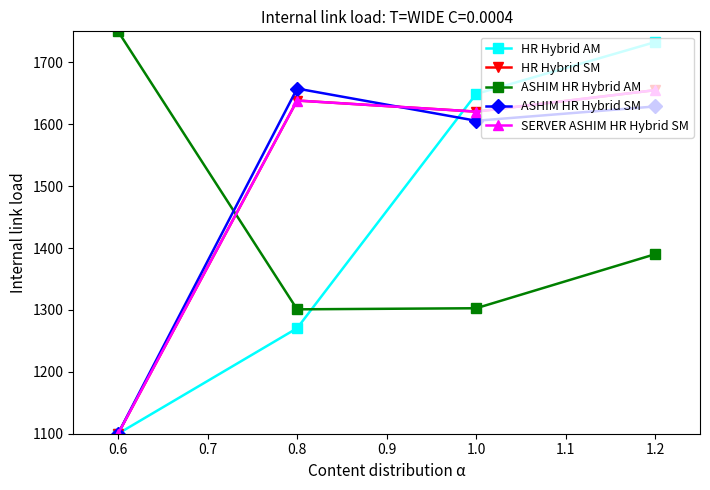

True or false: ASHIM HR Hybrid AM and SERVER ASHIM HR Hybrid SM cross at least once.

True